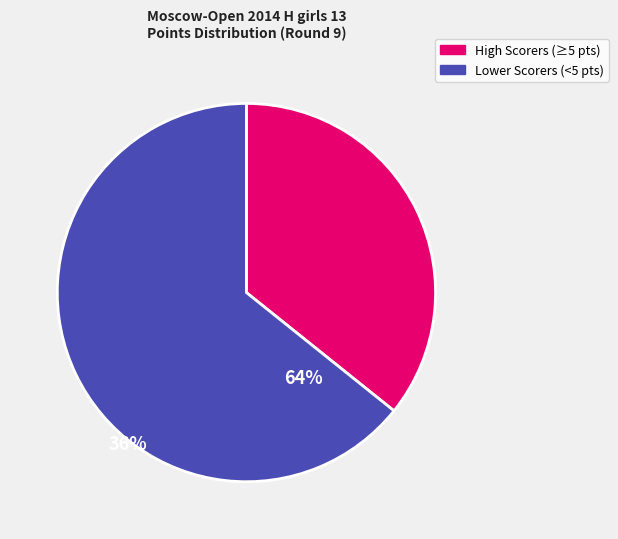

Which category accounts for the majority?

Lower Scorers (<5 pts)